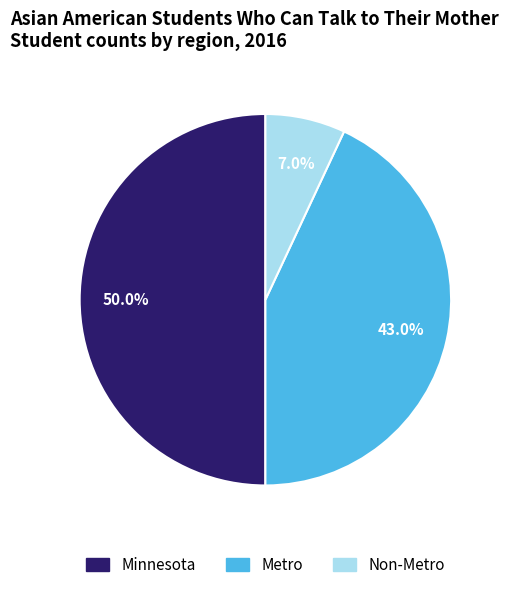

Which slice is the largest?

Minnesota